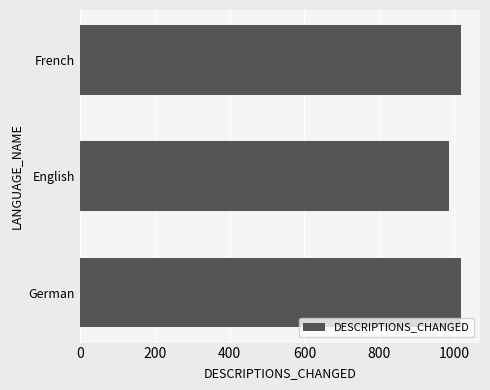

The value at French is 1018. True or false?

True